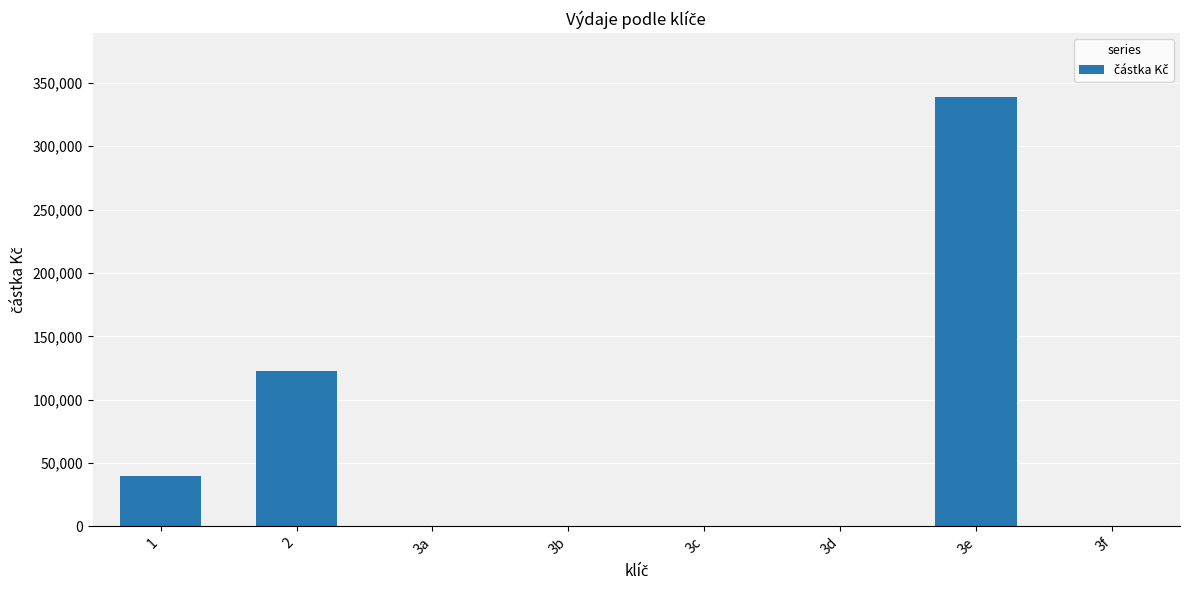

Reading left to right, what are all the values shown in this chart?

1=40000.0	2=122342.0	3a=0.0	3b=0.0	3c=0.0	3d=0.0	3e=338528.2	3f=0.0